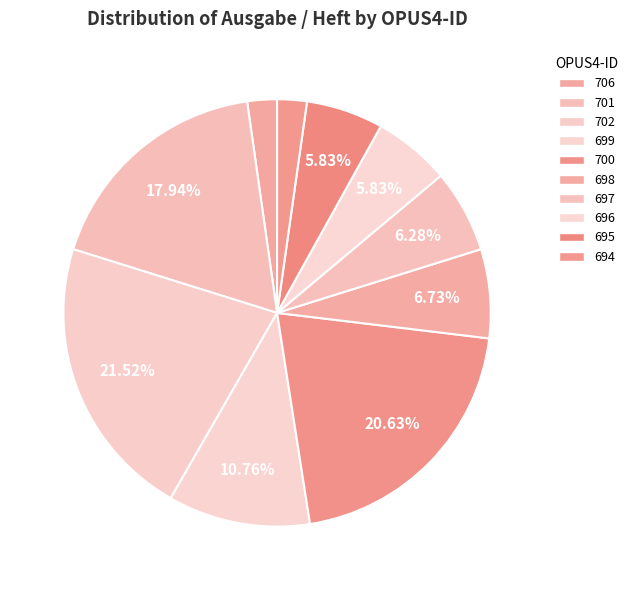

What is the largest slice in the pie chart?

702